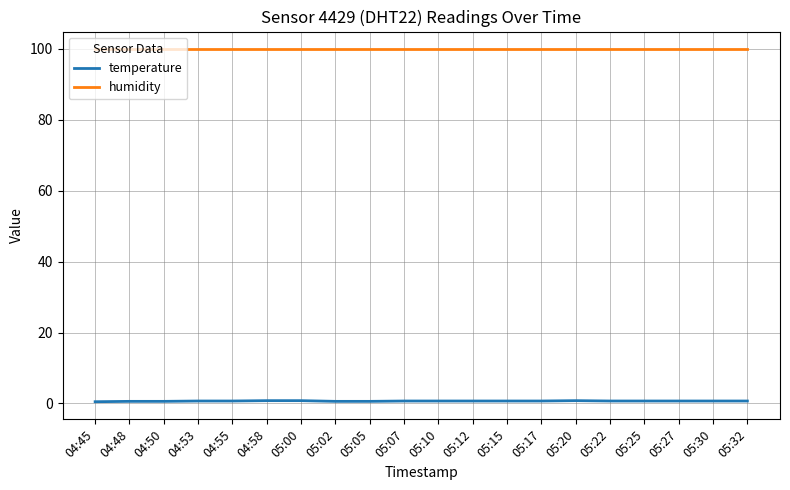

The value of humidity at 05:30 is 176.3. True or false?

False